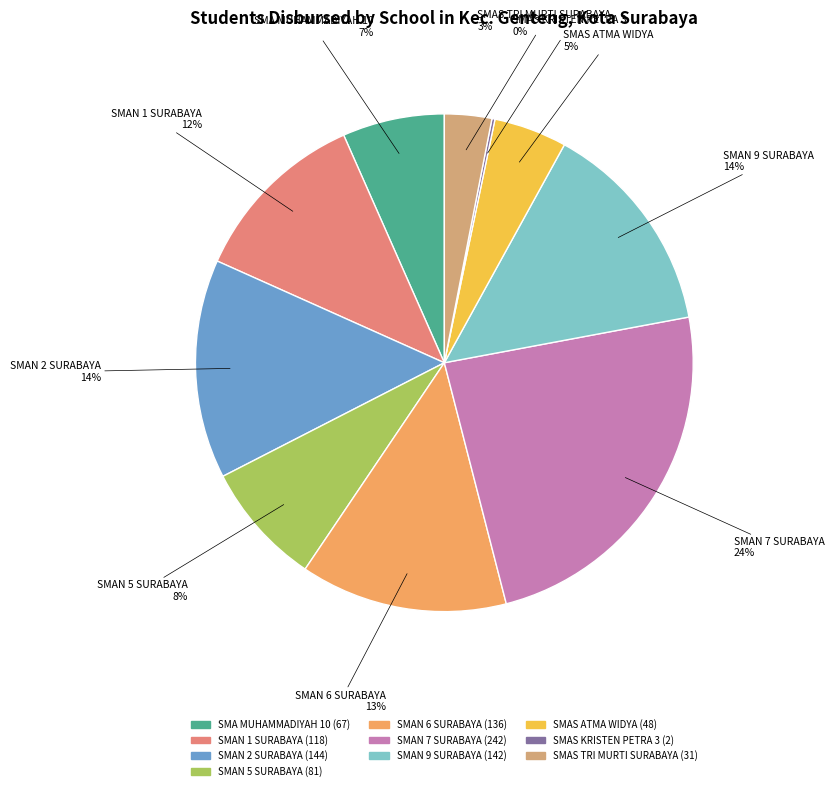

What is the largest slice in the pie chart?

SMAN 7 SURABAYA